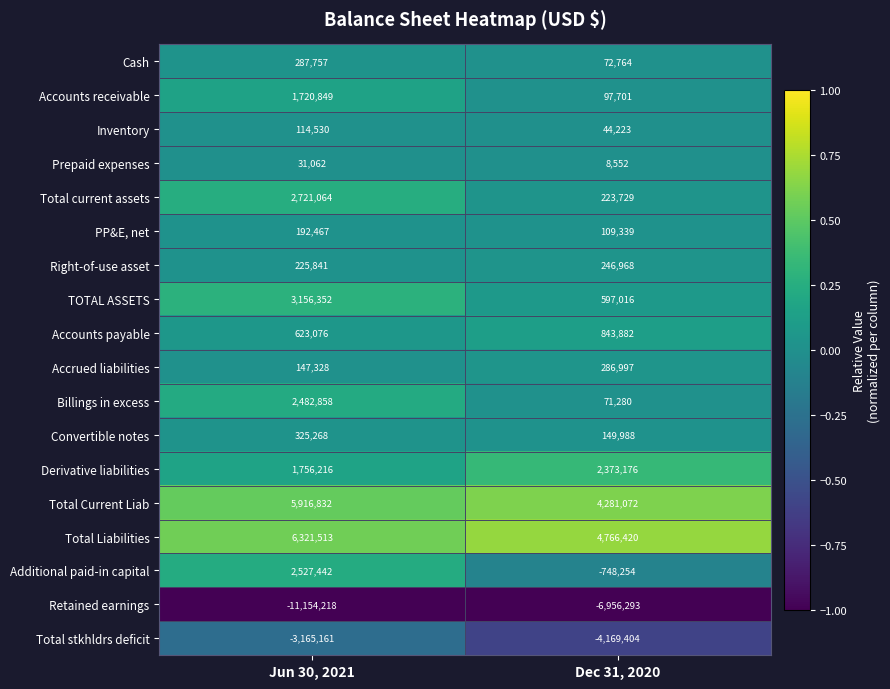

The Additional paid-in capital series shows -266803 at Dec 31, 2020. True or false?

False